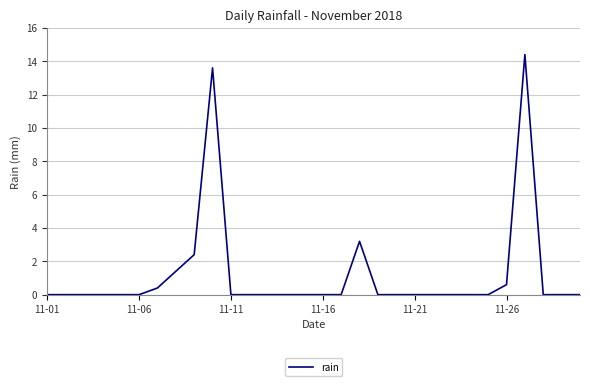

What is the maximum value shown in the chart?

14.4